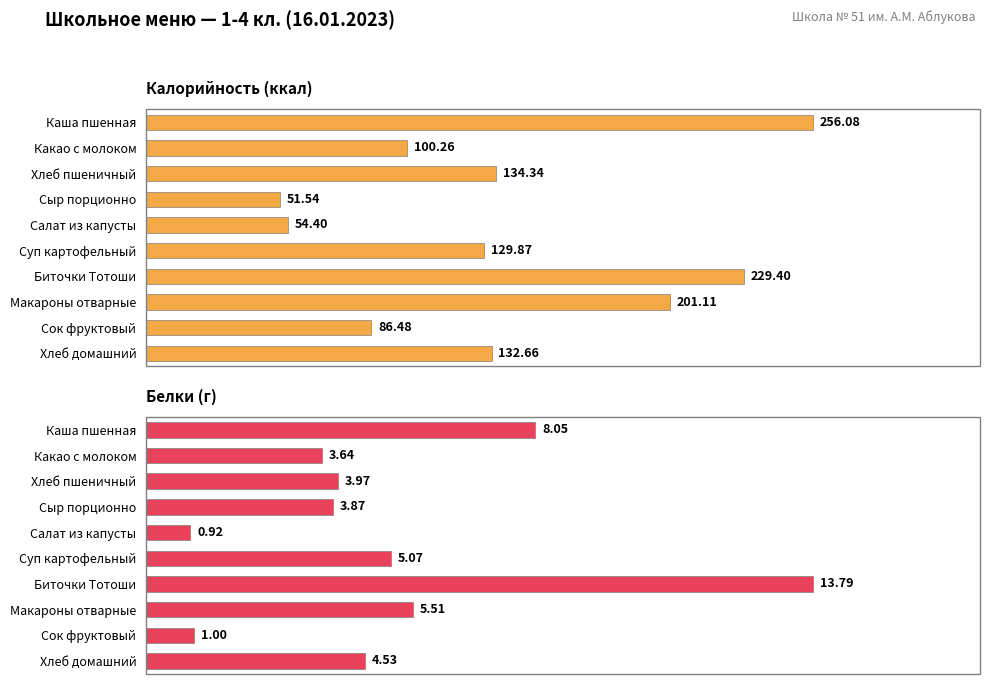

The Калорийность (ккал) series shows 134.3 at Хлеб пшеничный. True or false?

True